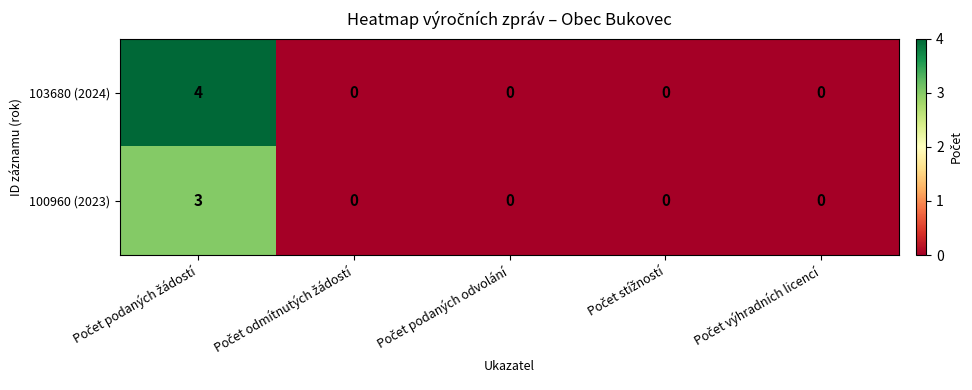

List the series in order of their peak value, lowest first.

100960 (2023), 103680 (2024)